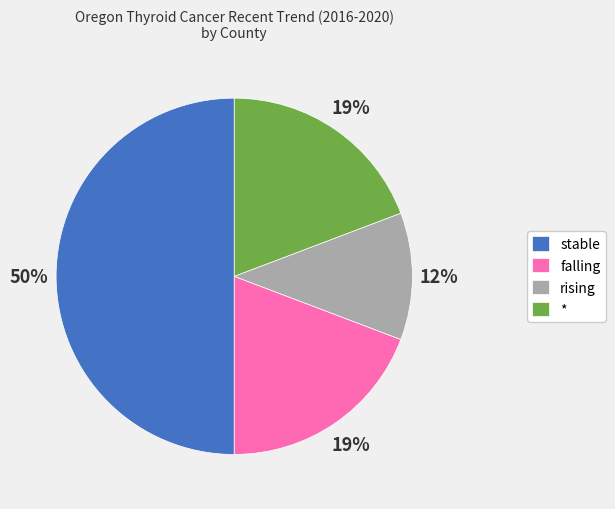

Which slice is the smallest?

rising